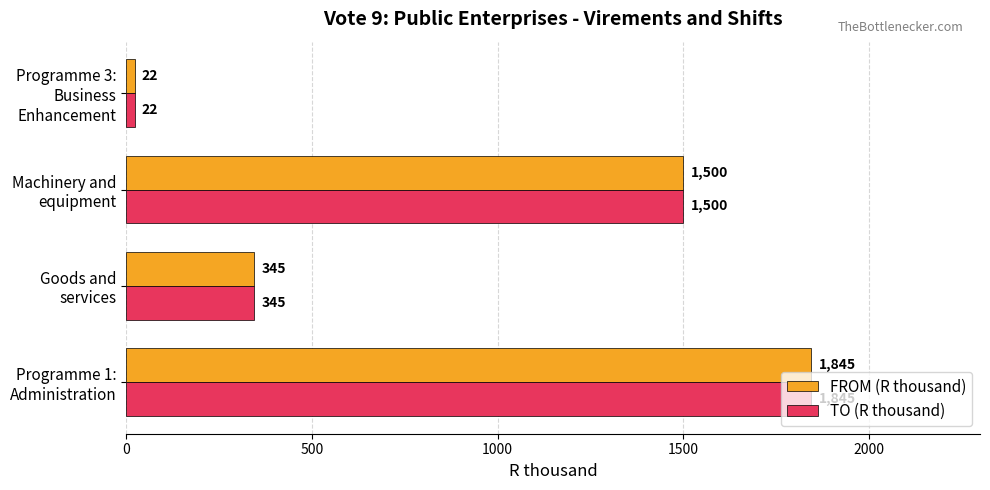

What is the difference between the maximum and minimum values in the FROM (R thousand) series?

1823